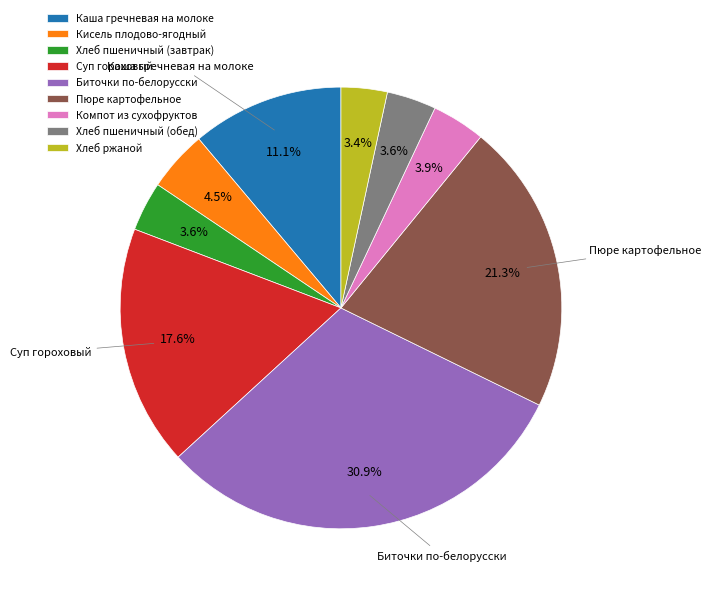

Approximately how many times larger is the value at Кисель плодово-ягодный compared to Пюре картофельное?

0.2